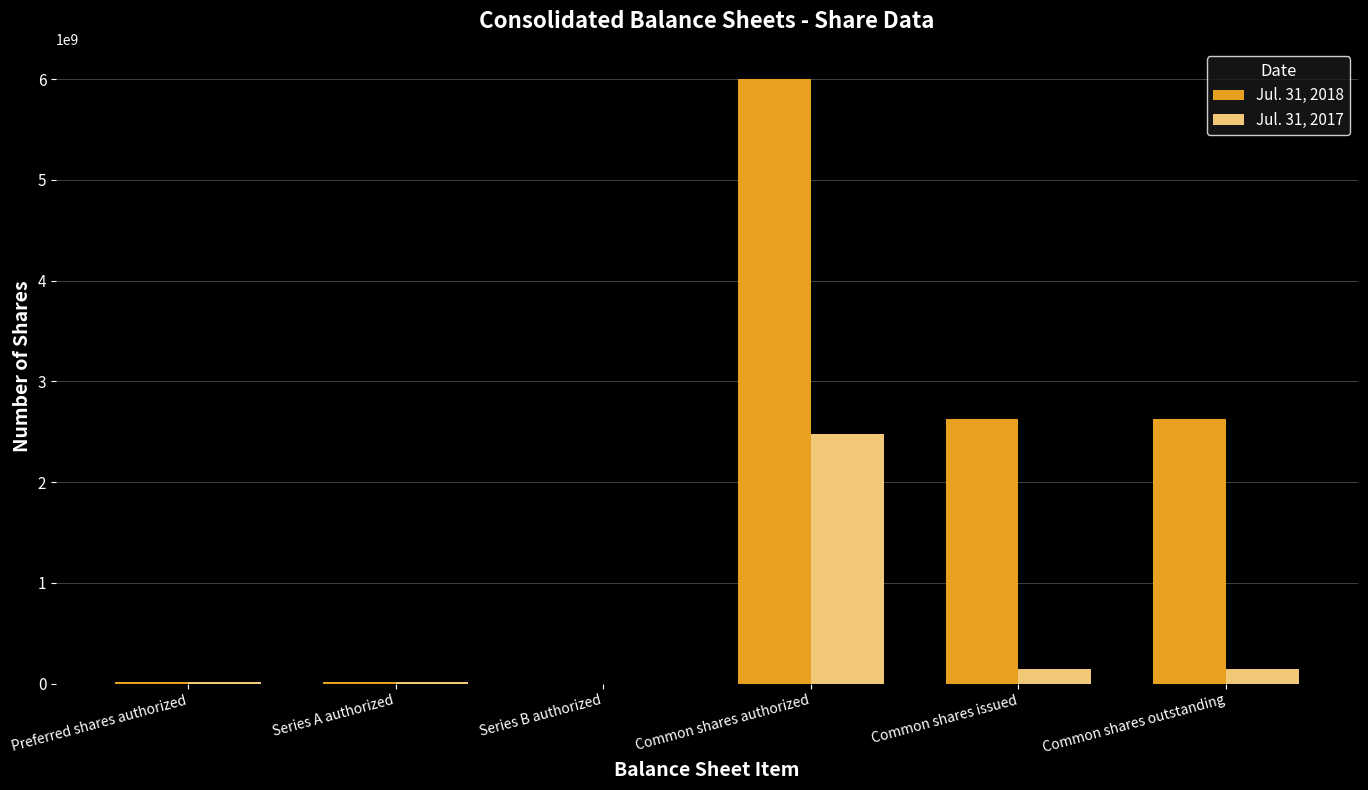

What is the sum of all Jul. 31, 2017 values?

2802193966